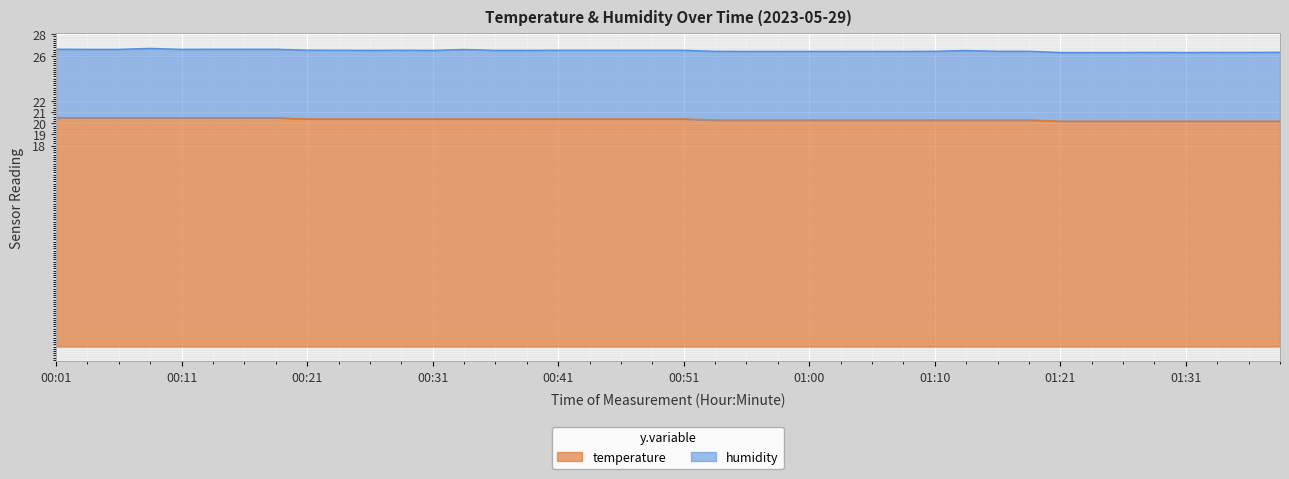

What is the ratio of the value at 01:36 to the value at 01:26?

1.0